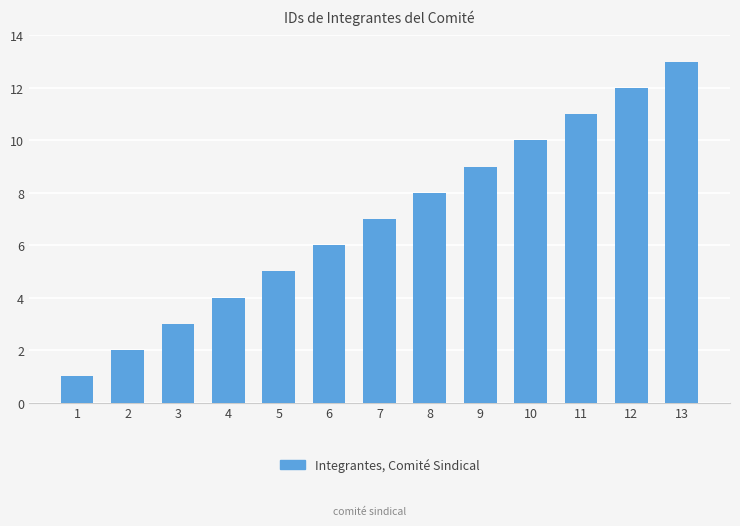

What is the sum of all values?

91